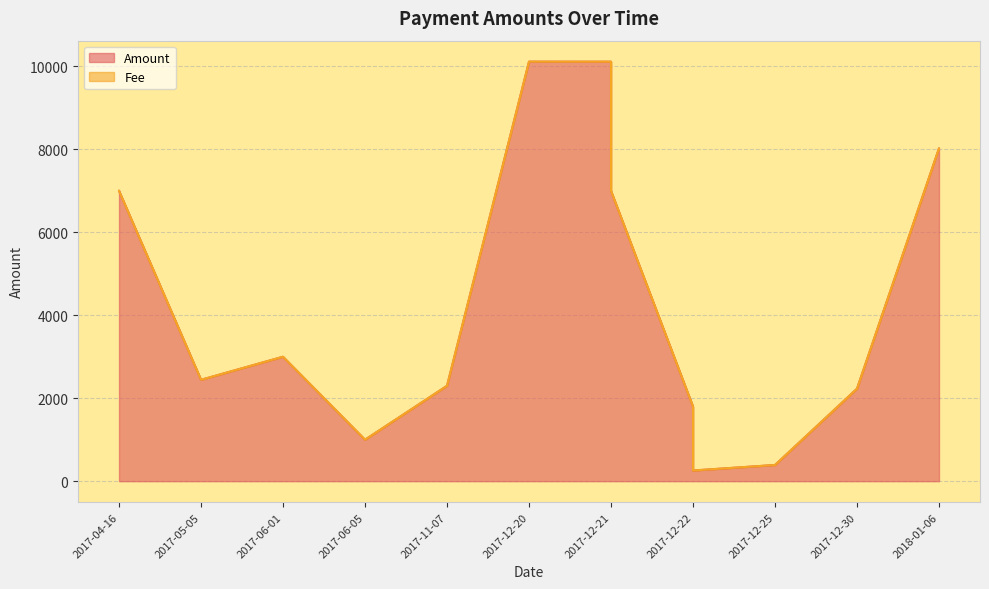

At which category does the chart reach its peak across all series?

2017-12-20